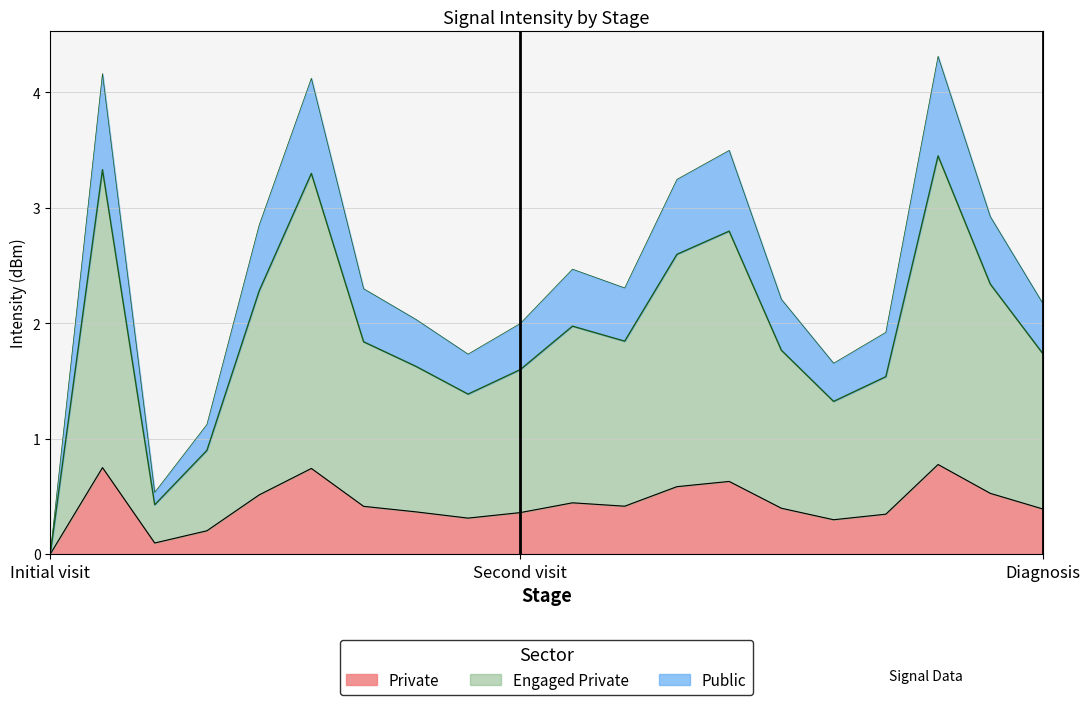

What is the label of the 18th point from the left?

17